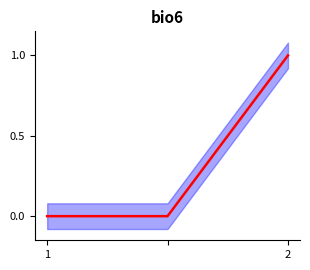

Count the number of categories in the chart.

3